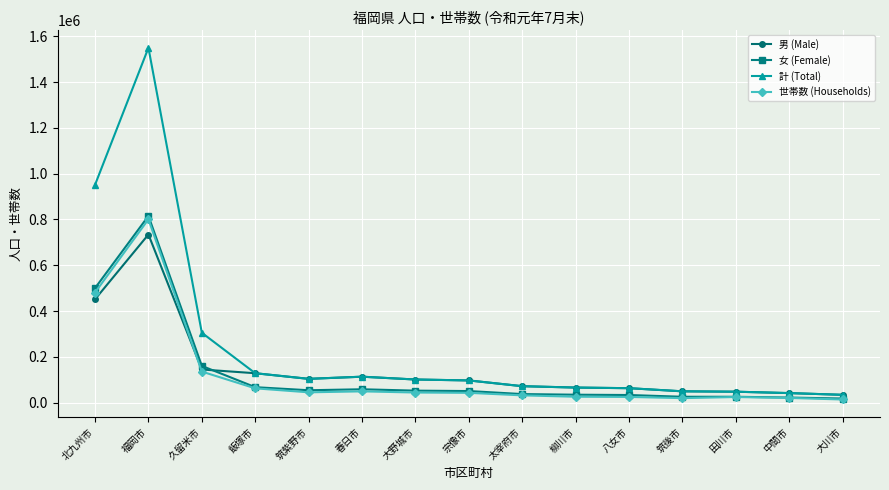

What is the label of the 5th point from the right?

八女市